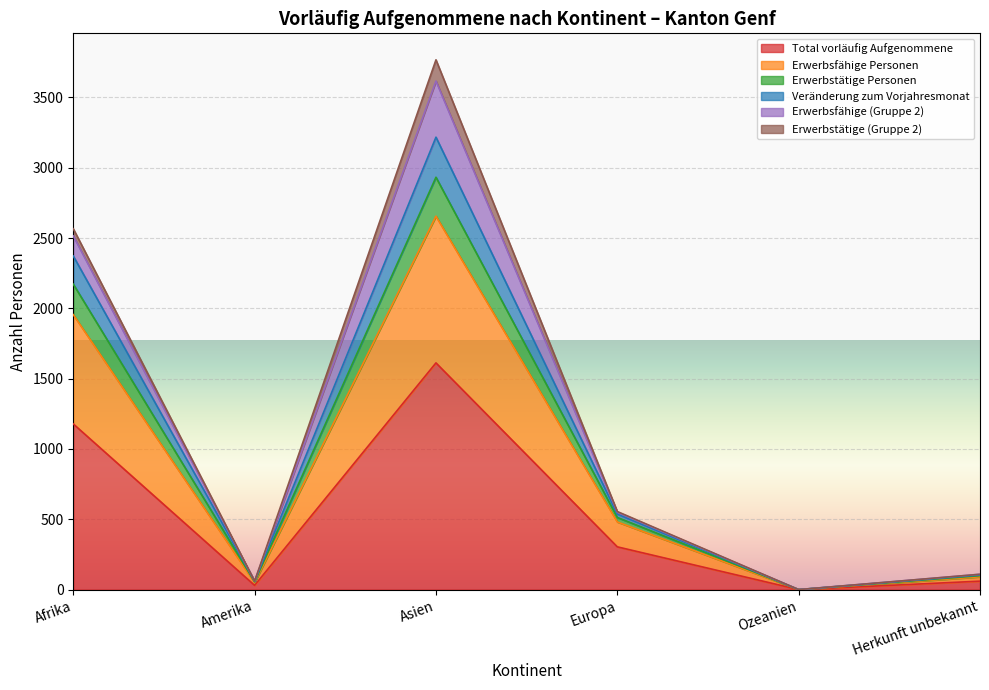

What is the maximum value for Total vorläufig Aufgenommene?

1612